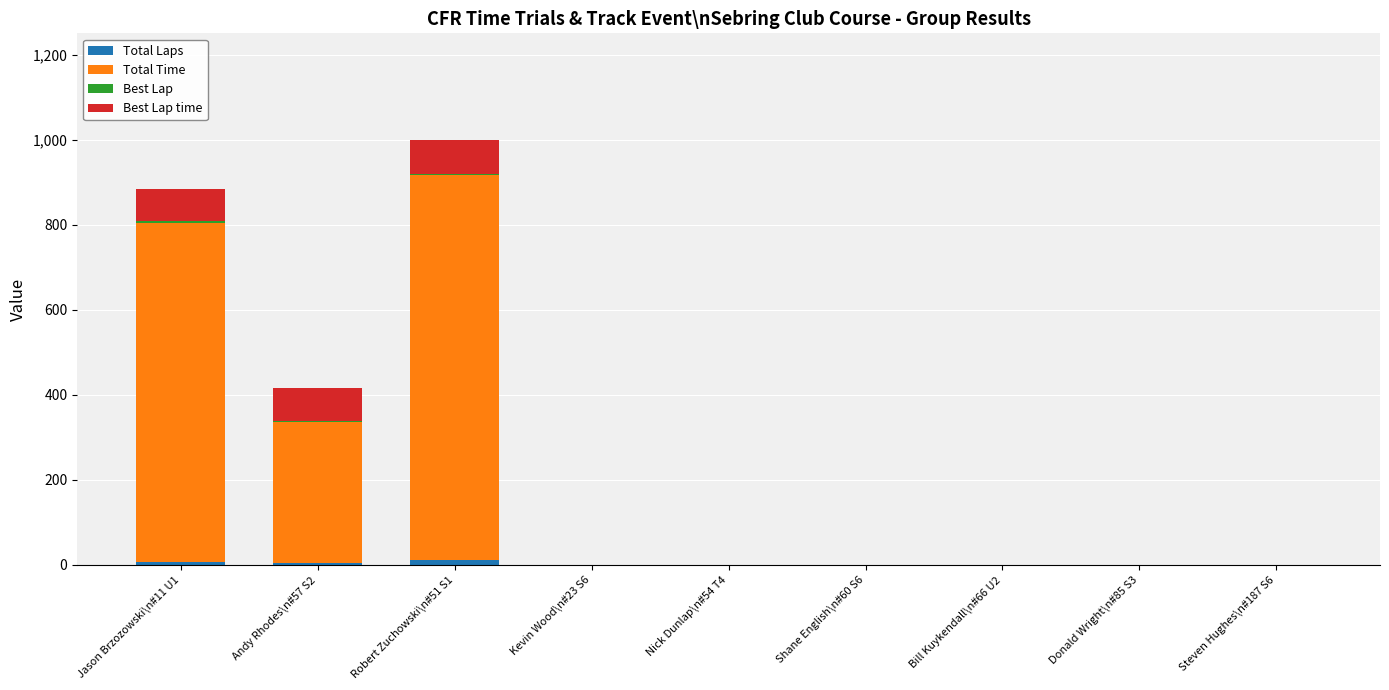

What is the difference between the maximum and minimum values in the Total Laps series?

11.0